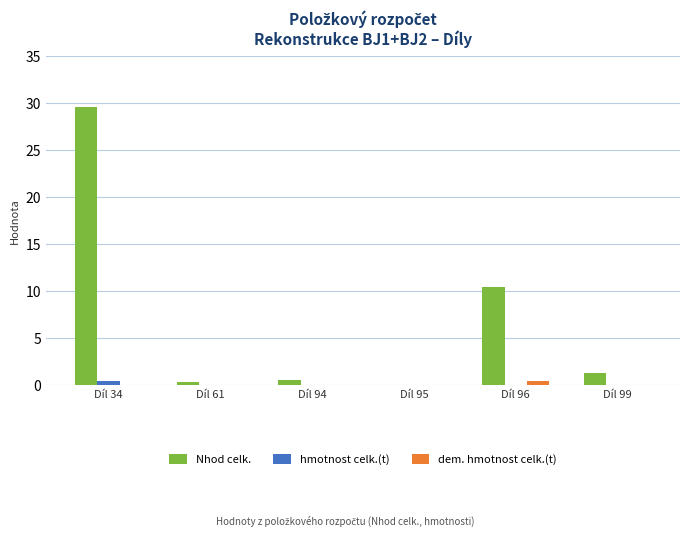

Is the value of Nhod celk. at Díl 99 greater than the value of hmotnost celk.(t) at Díl 61?

Yes